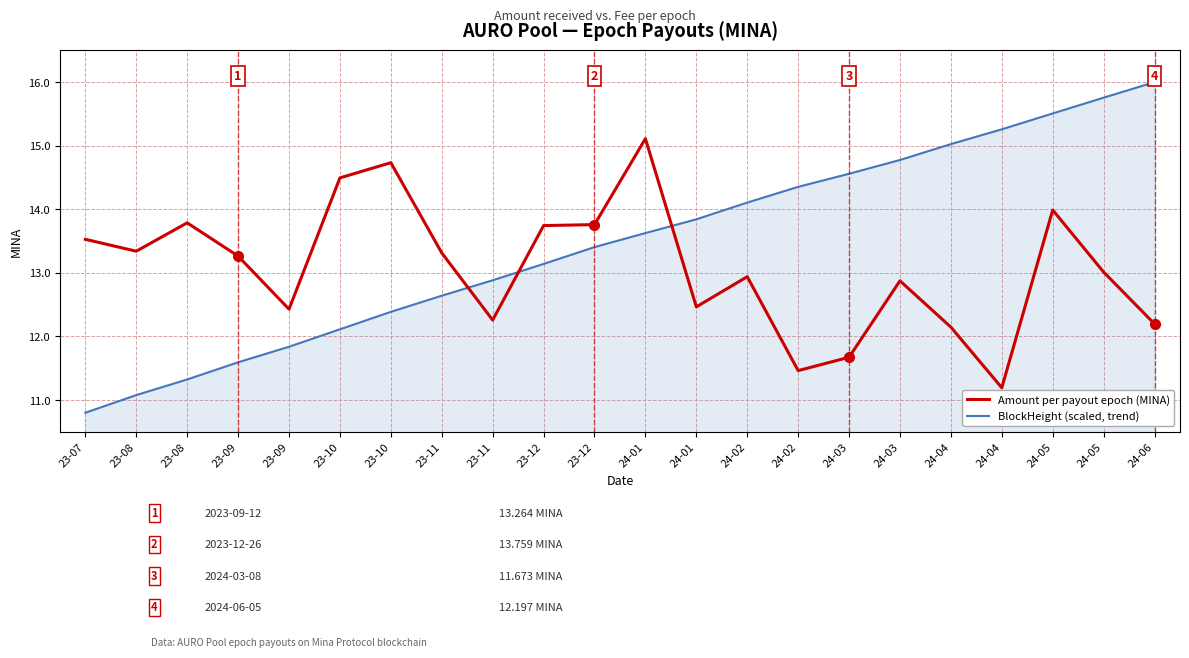

What are all the series names shown in the legend?

Amount per payout epoch (MINA), BlockHeight (scaled, trend)